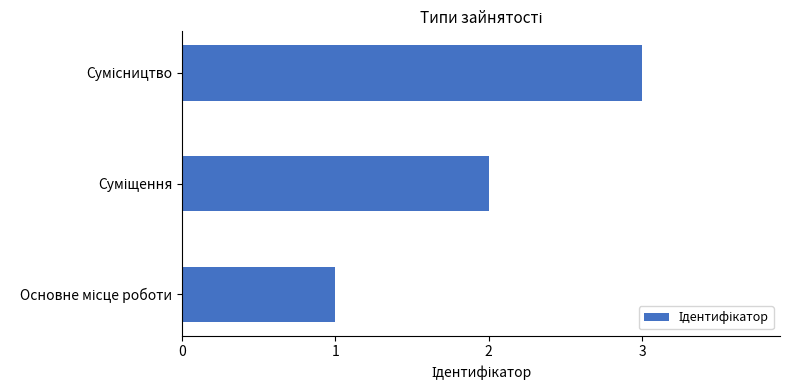

How many values are below 2?

1